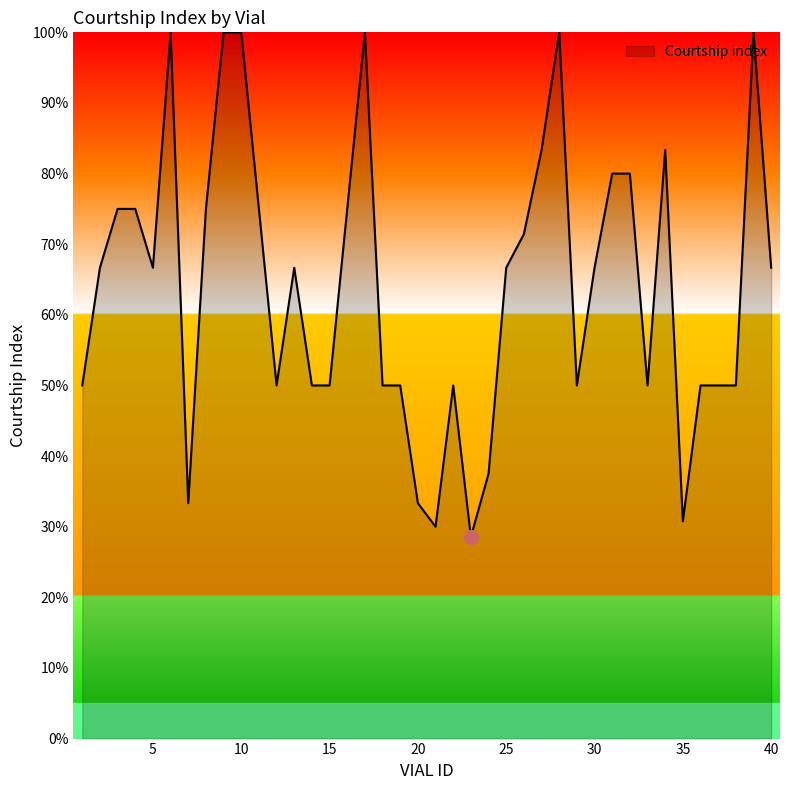

Does the chart have visible grid lines?

No